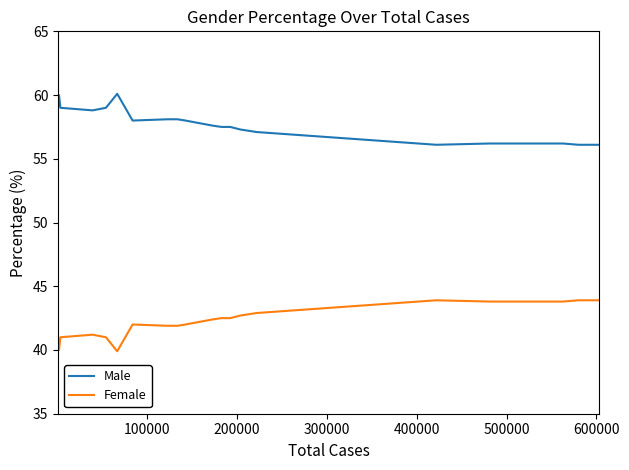

What is the smallest value displayed?

39.9